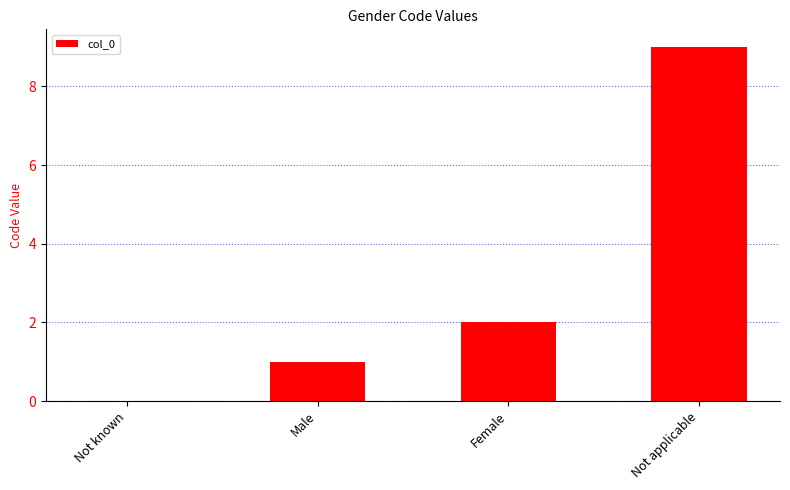

Which category has the highest value across all series?

Not applicable